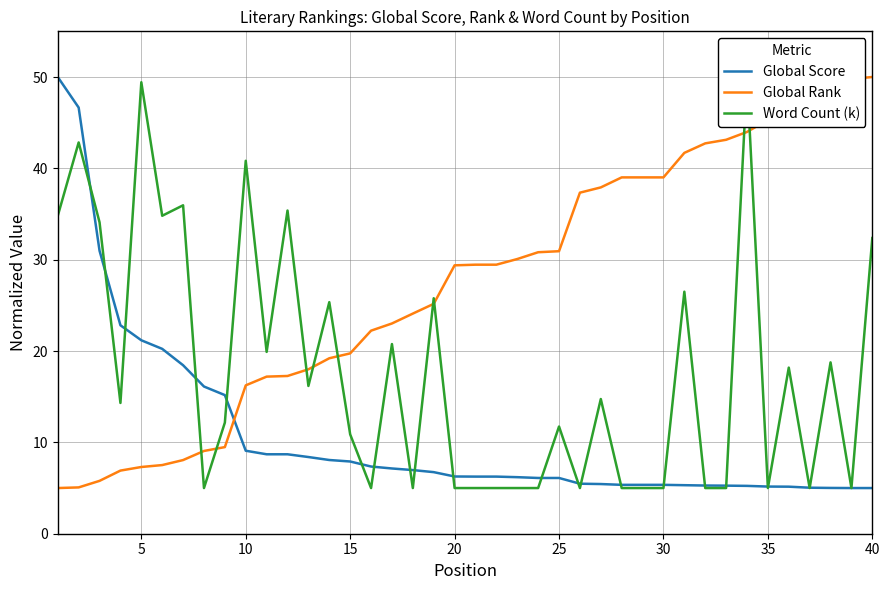

What is the value of the Global Rank point at the 9th from the left?

9.5